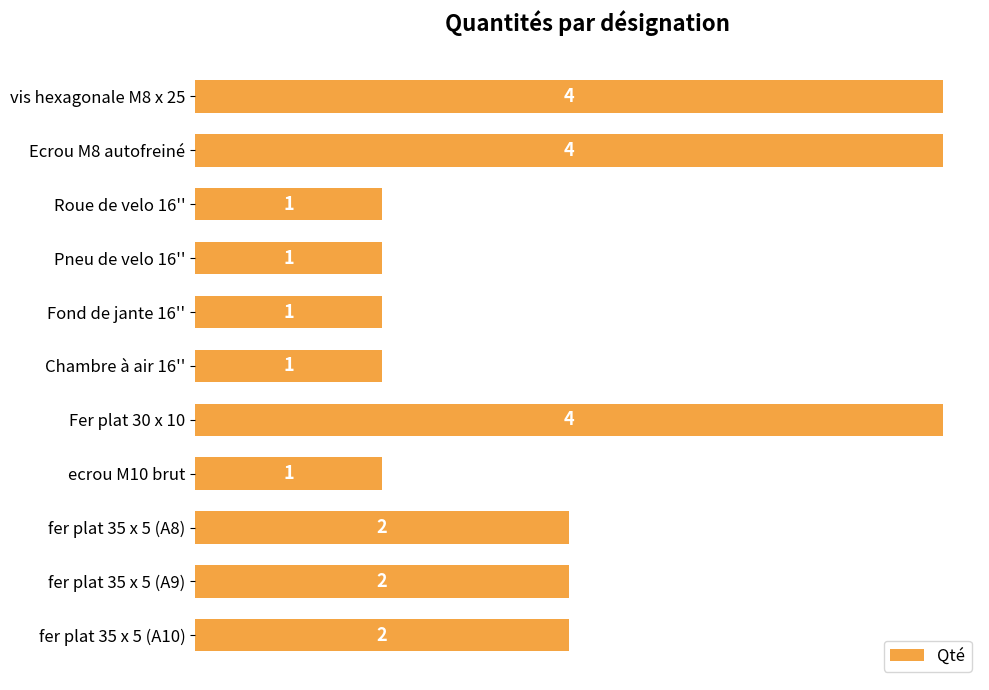

Count the values in the range 1 to 4.

11